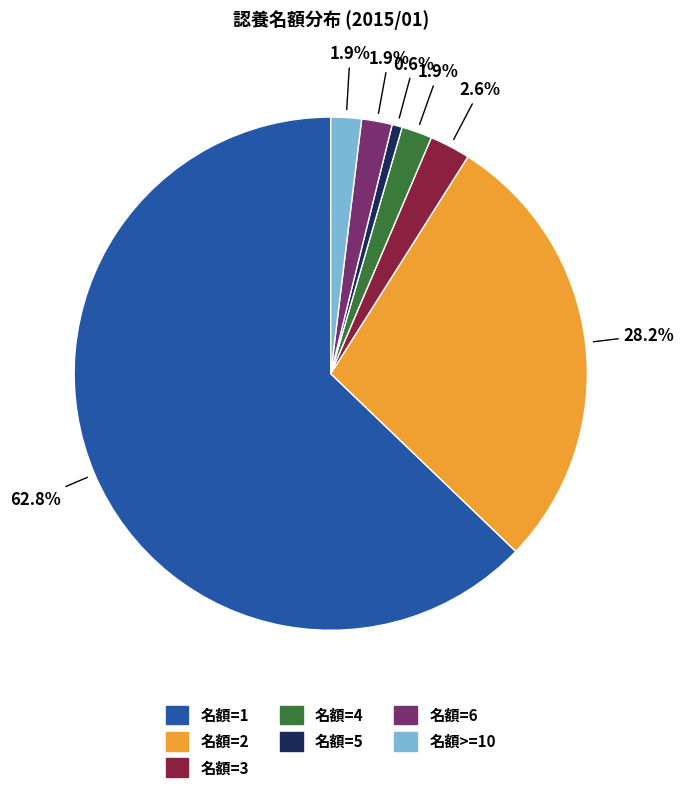

Which slice is the smallest?

名額=5